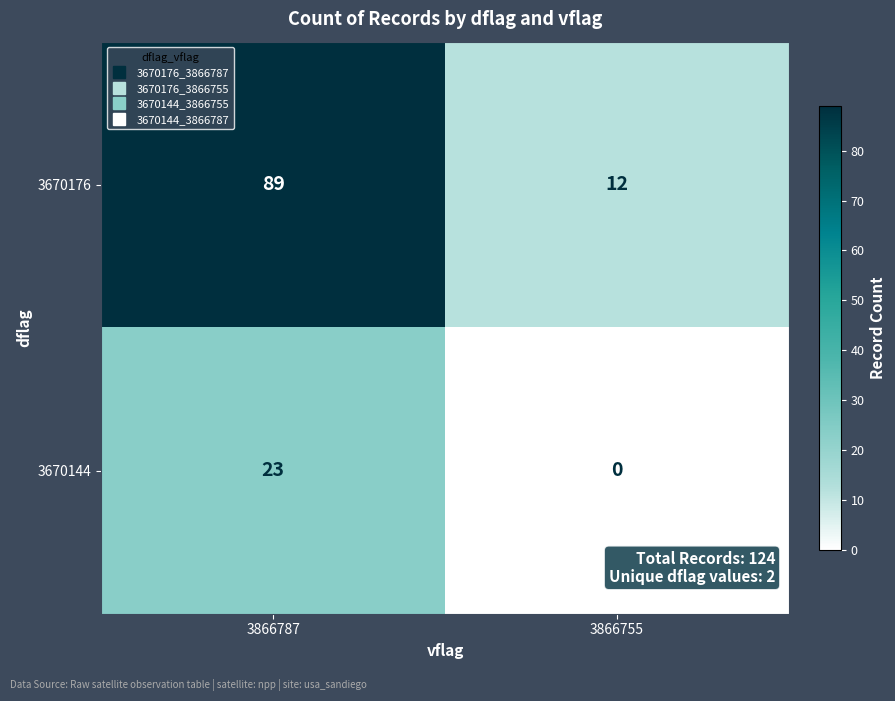

Reading left to right, extract all data points from this chart.

3670176: 89	12
3670144: 23	0